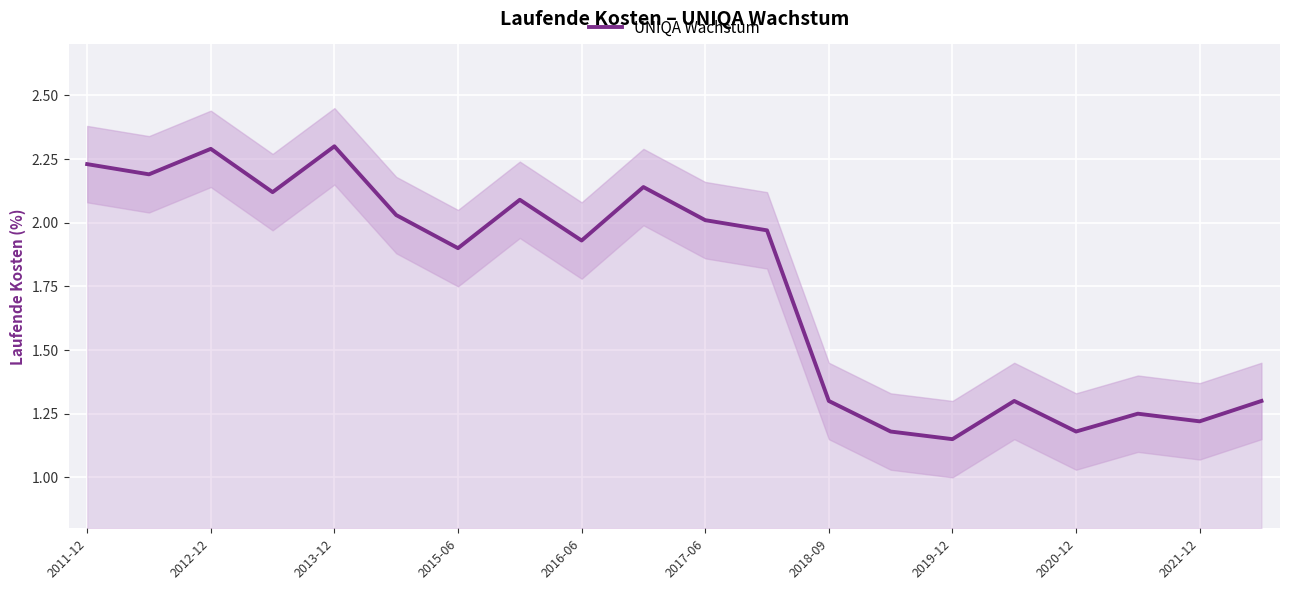

True or false: UNIQA Wachstum has a value of 2.6 at 2015-06.

False